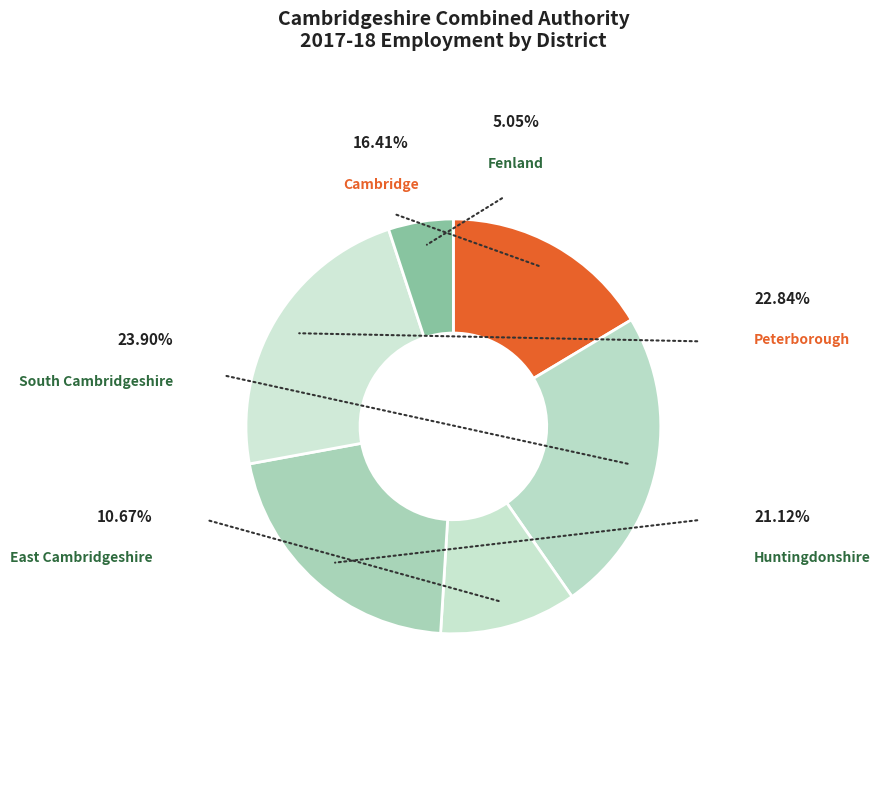

Is there any slice that represents more than half of the pie?

No